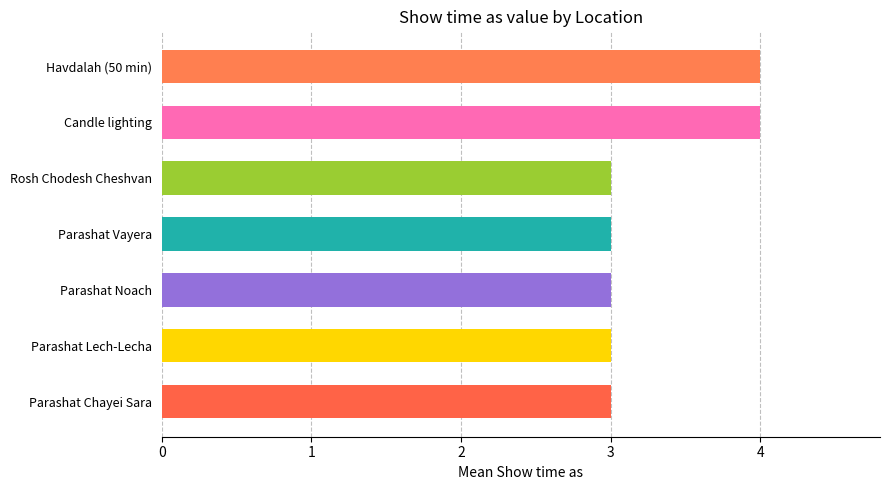

The chart shows a value of 3 at Parashat Lech-Lecha. True or false?

True